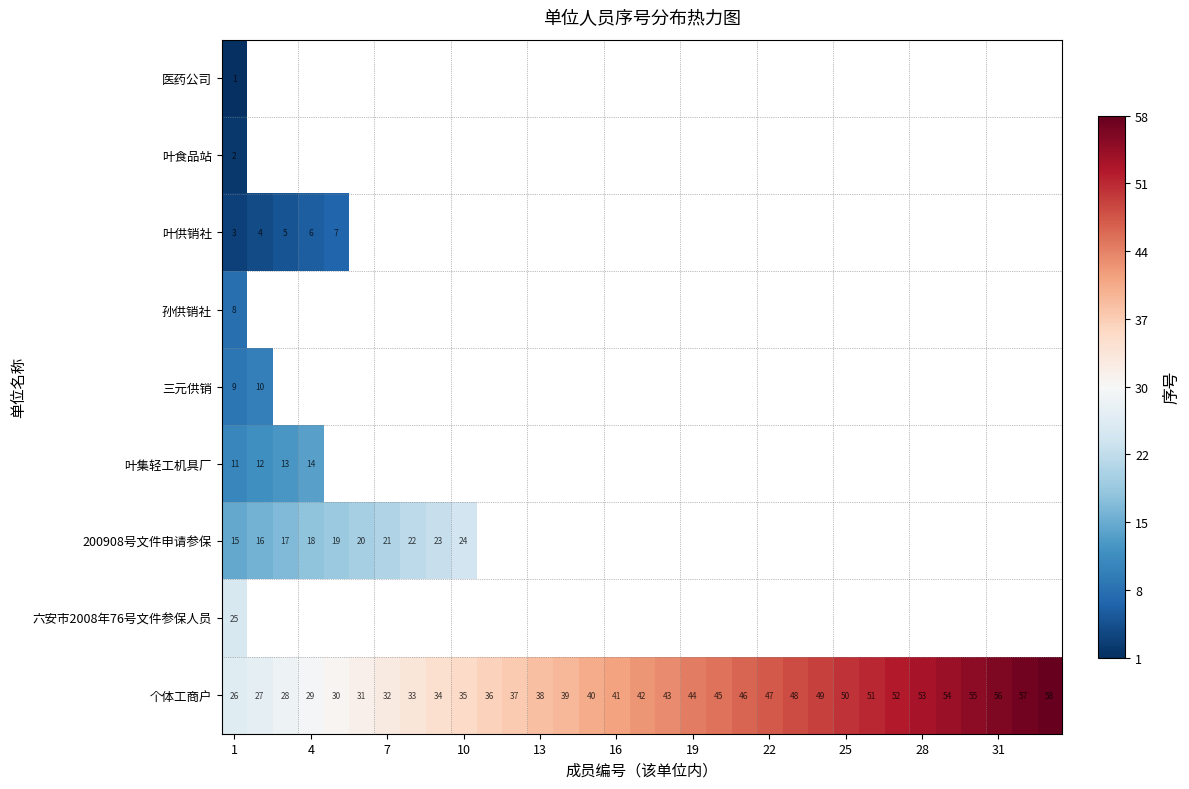

The value of 个体工商户 at 7 is 32. True or false?

True